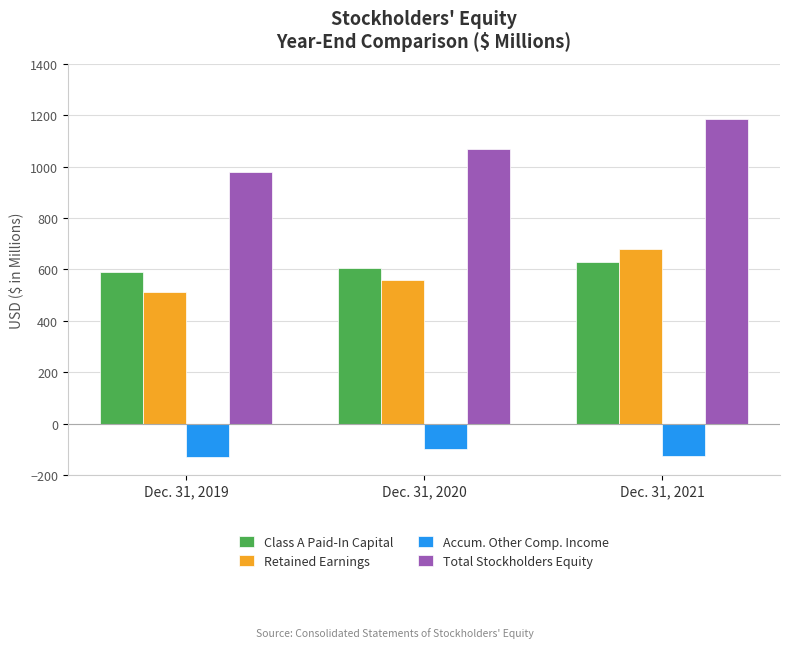

What are all the series names shown in the legend?

Class A Paid-In Capital, Retained Earnings, Accum. Other Comp. Income, Total Stockholders Equity